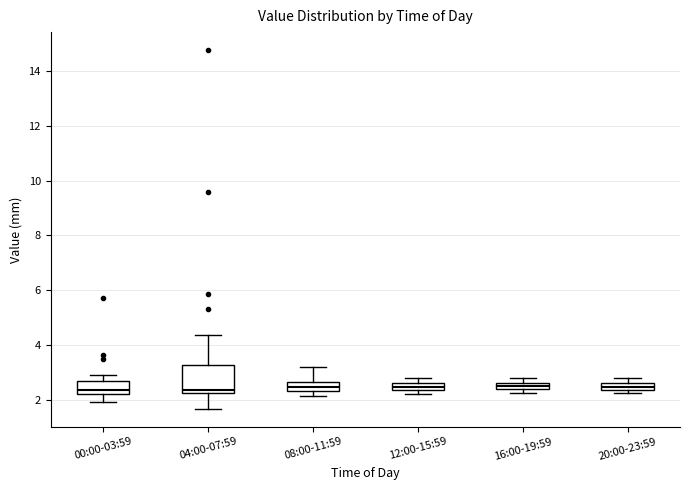

Where is the lower edge of the box for 20:00-23:59 on the y-axis? The values are not printed on the chart, so give them approximately, as read against the axis.

2.4